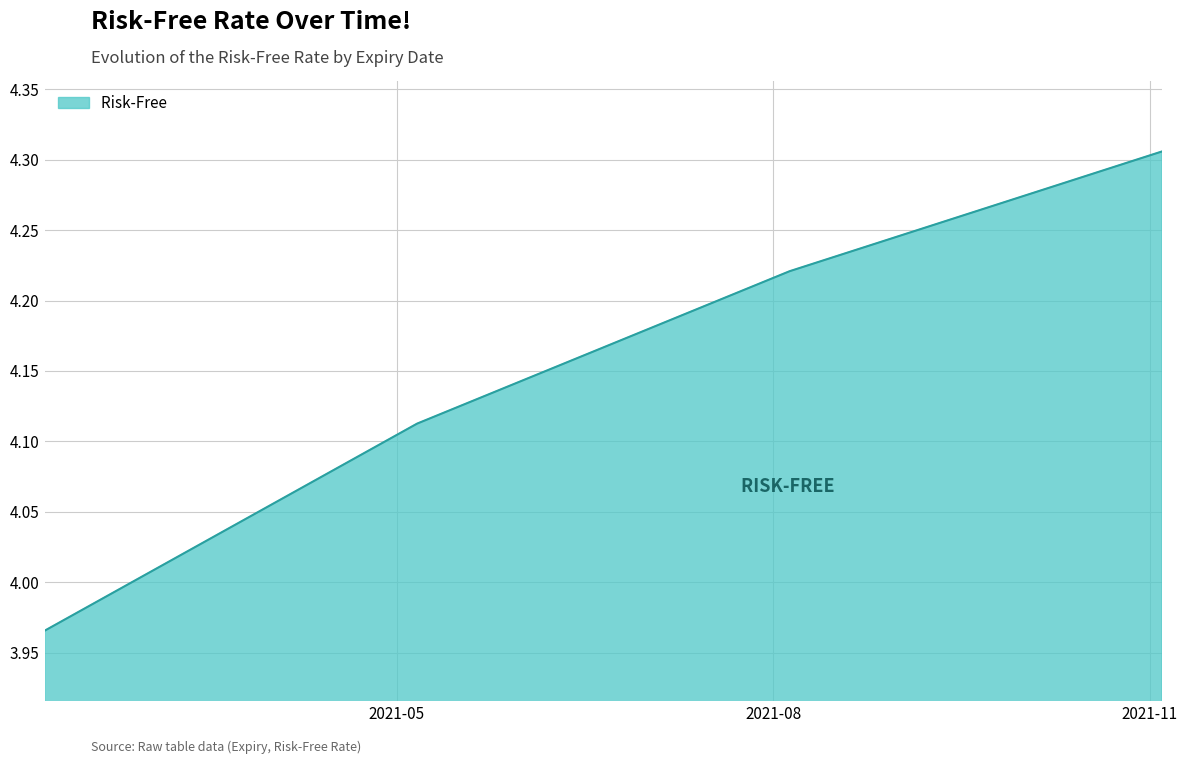

Count the number of categories in the chart.

4